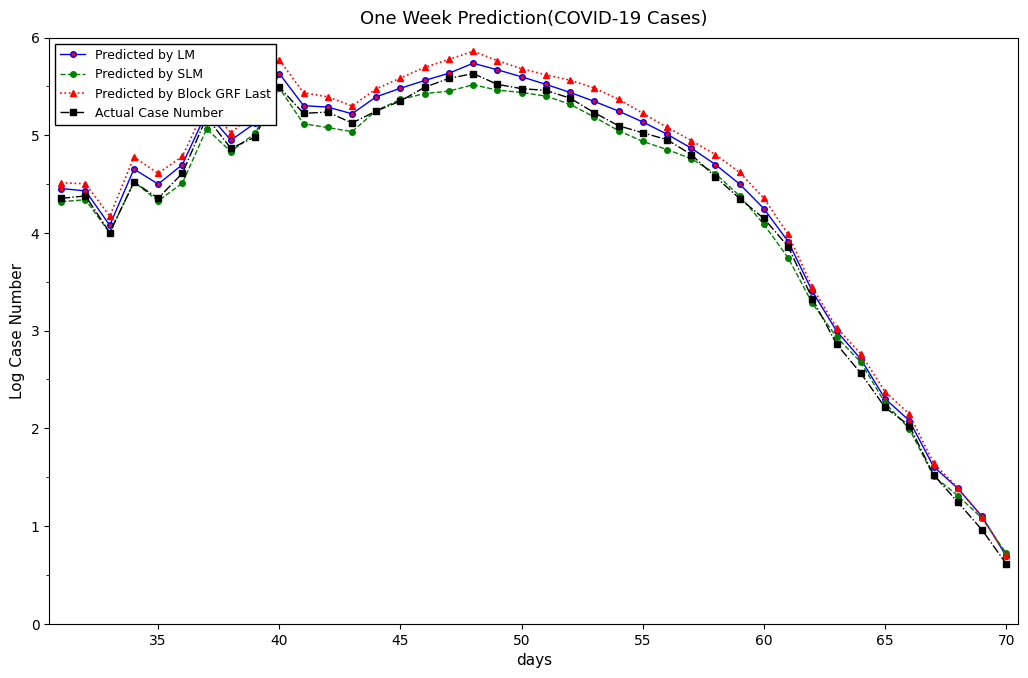

What is the greatest value displayed?

5.9